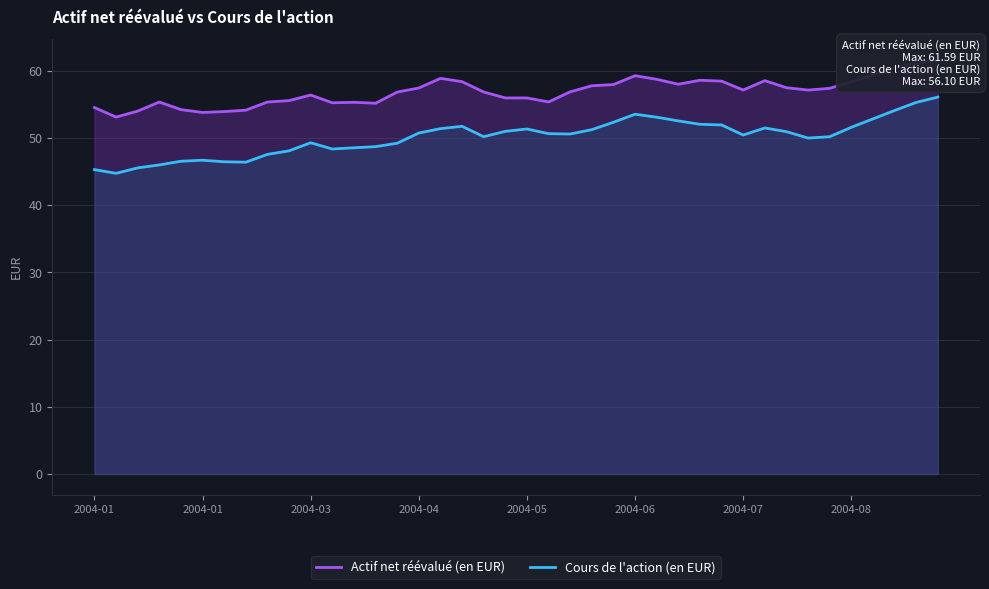

True or false: Actif net réévalué (en EUR) has a value of 25.1 at 33.

False